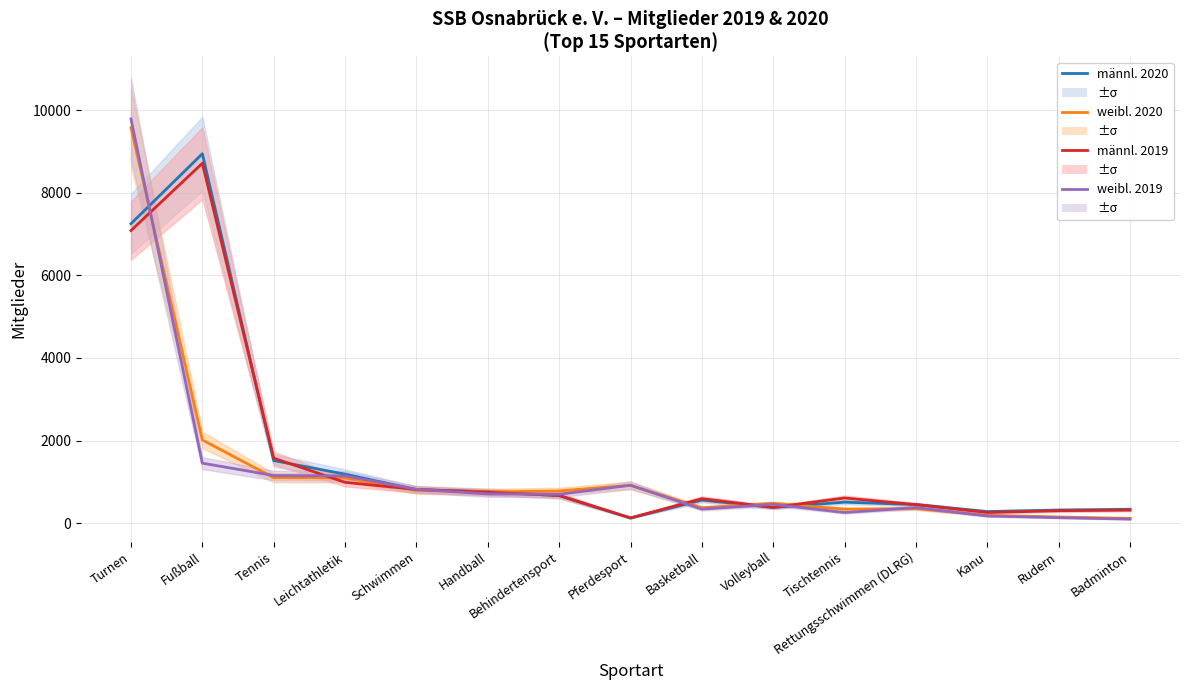

Where is the first local maximum for weibl. 2020?

Pferdesport